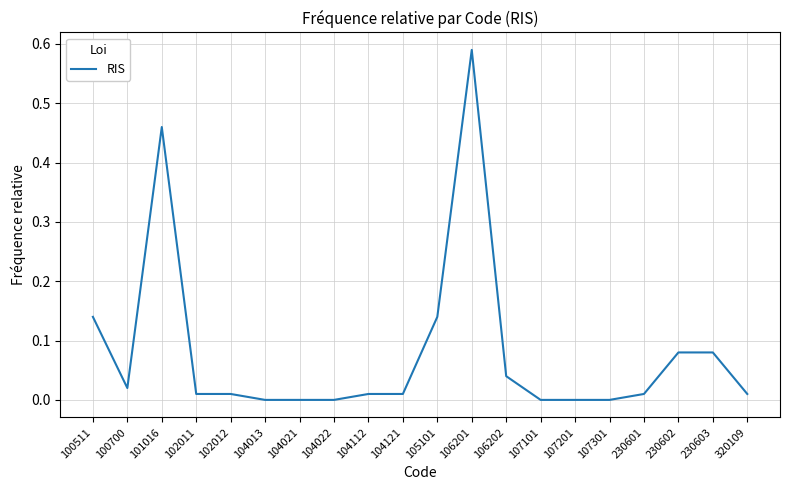

What is the change in value from 102012 to 105101?

+0.1